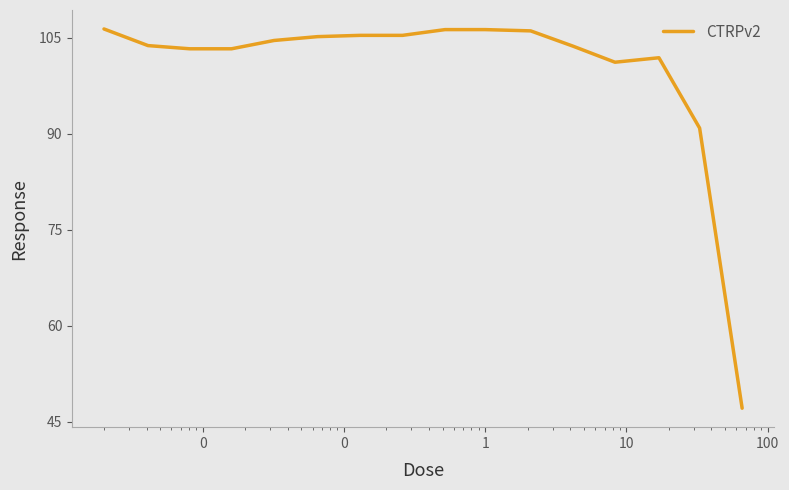

What is the minimum value shown in the chart?

47.1